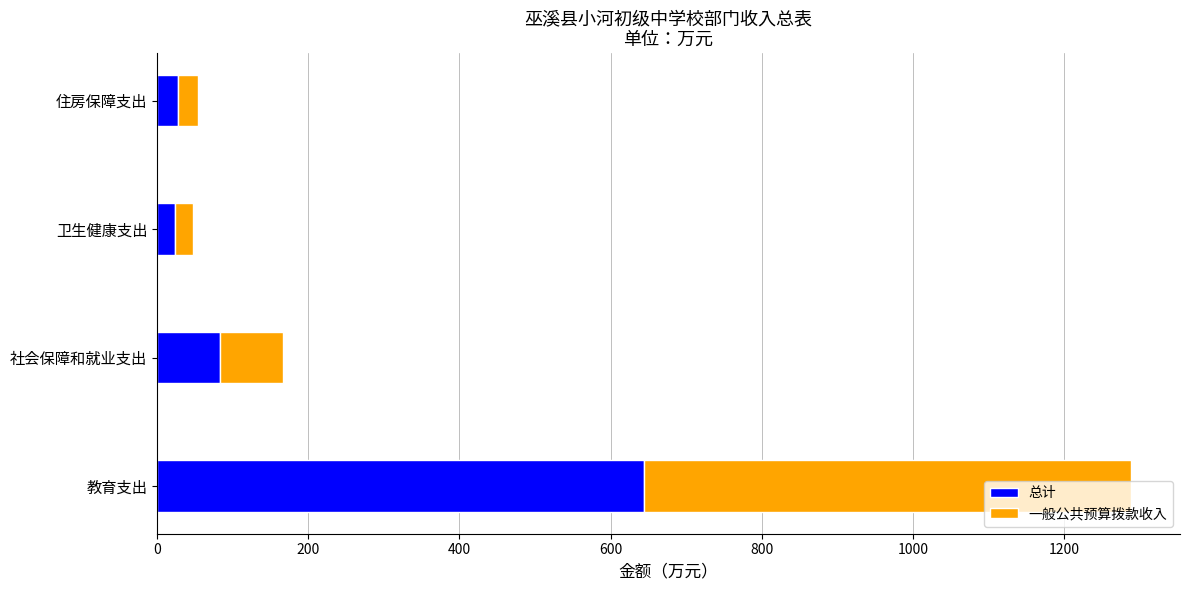

The value of 总计 at 教育支出 is 644.2. True or false?

True